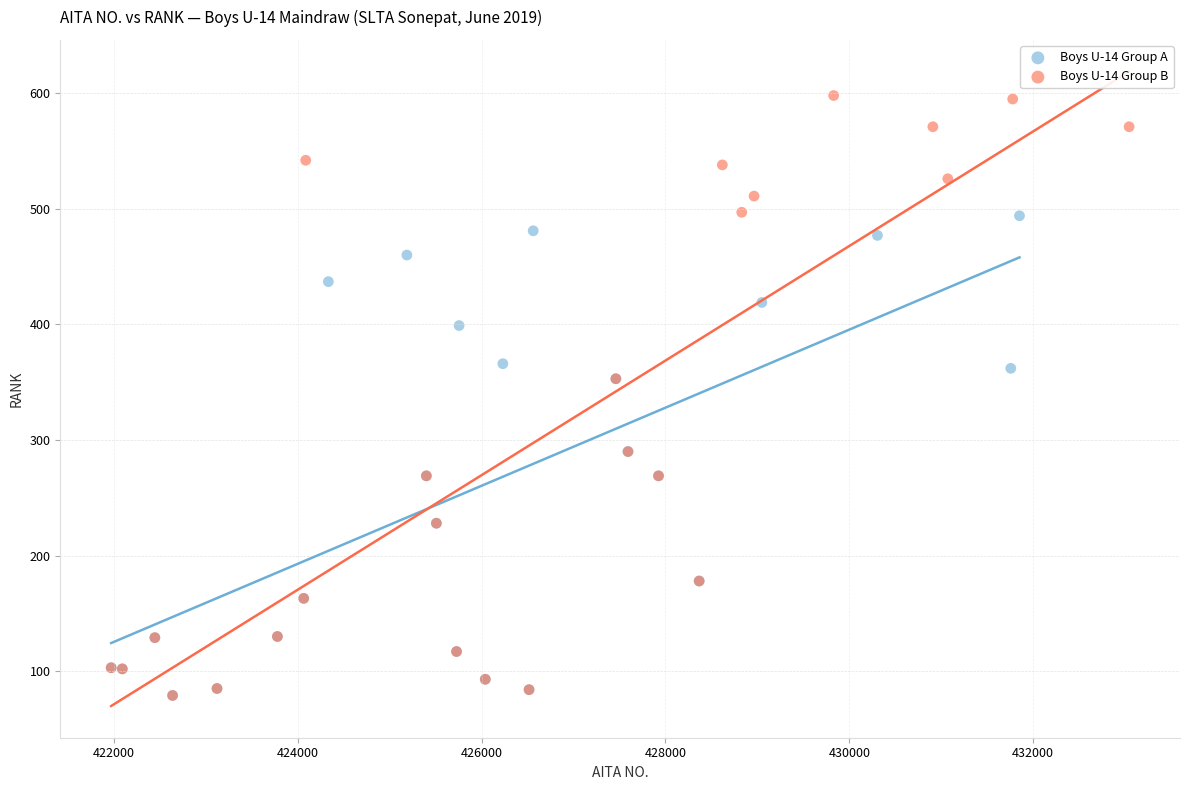

Which series reaches the maximum Y coordinate?

Boys U-14 Group B